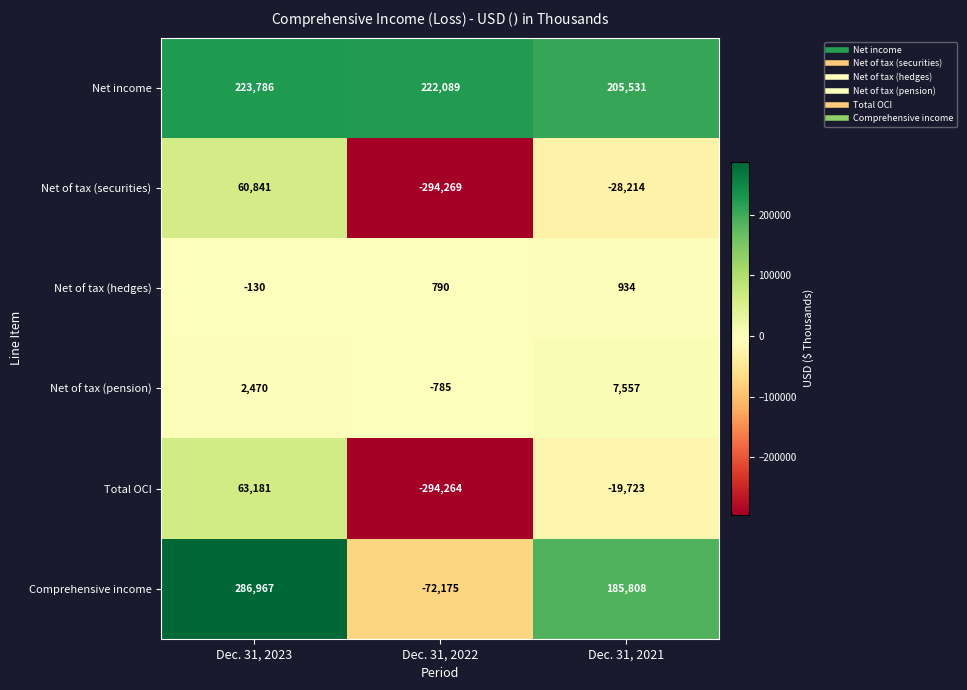

How many negative values does the Net of tax (hedges) series have?

1